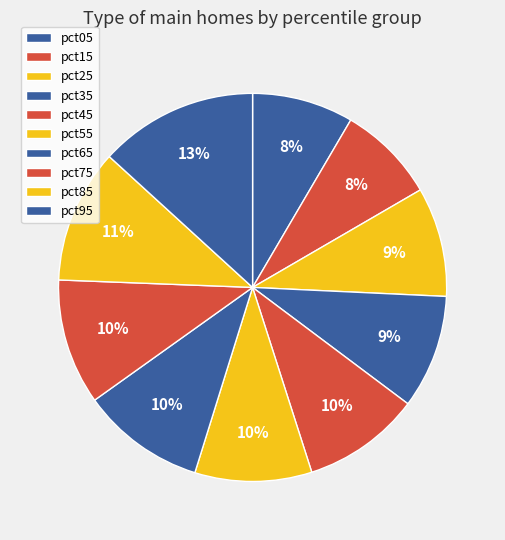

Which category has the biggest portion of the pie?

pct95